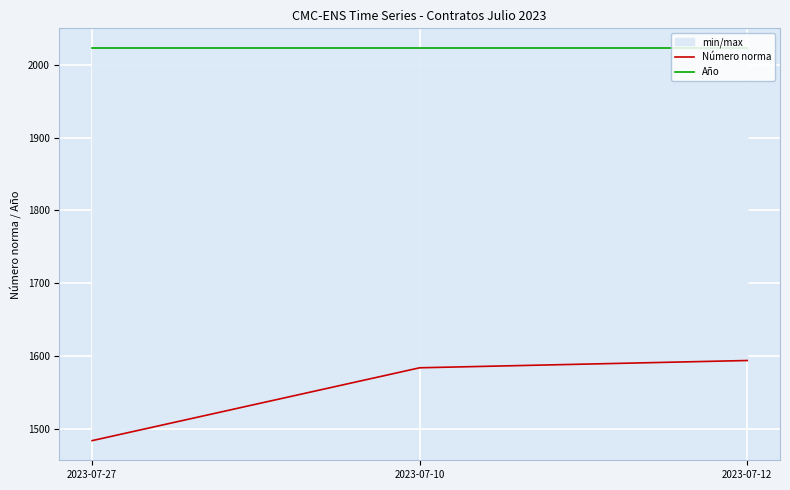

What is the label of the 1st point from the right?

2023-07-12